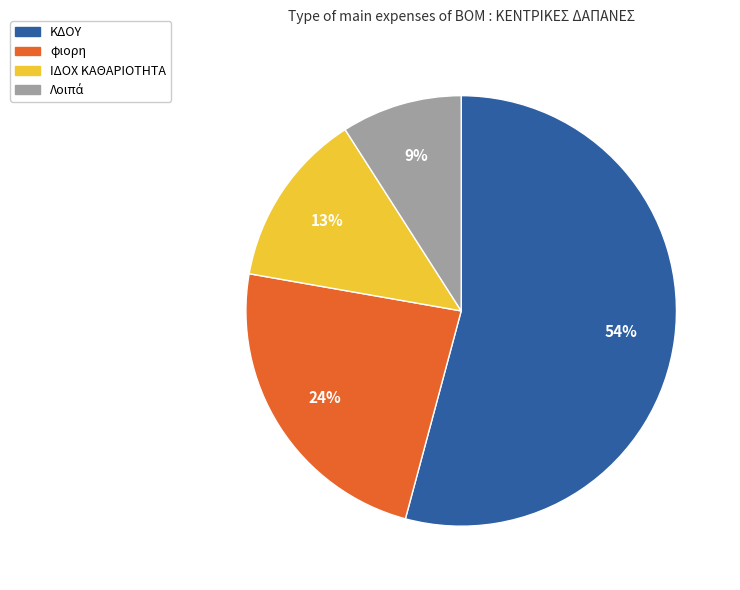

To the nearest percent, what is the difference between the largest and smallest slice percentages?

45%